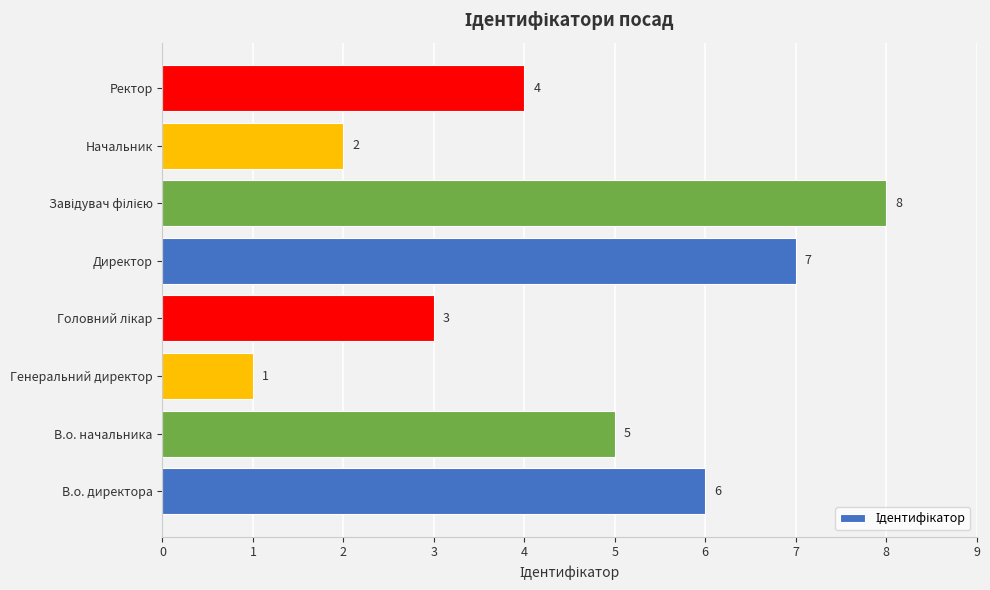

What is the difference between the second highest and second lowest values?

5